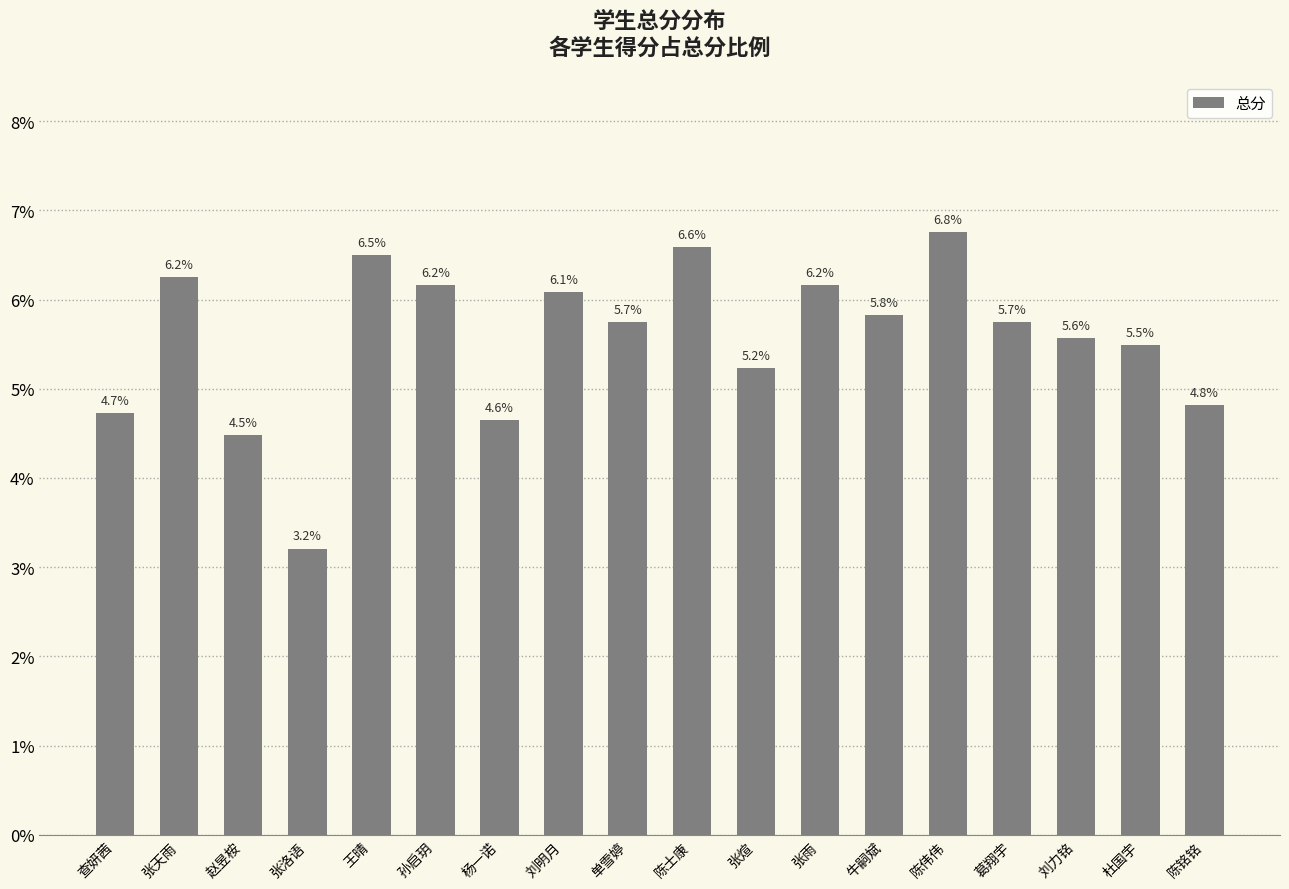

Which category has the lowest value across all series?

张洛语